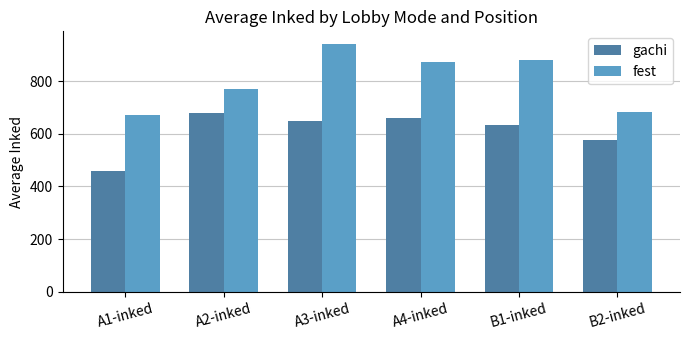

At how many categories does at least one series exceed 708?

4